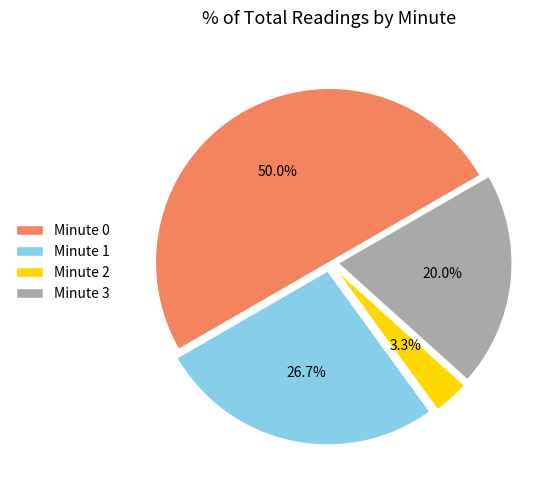

What is the smallest slice in the pie chart?

Minute 2